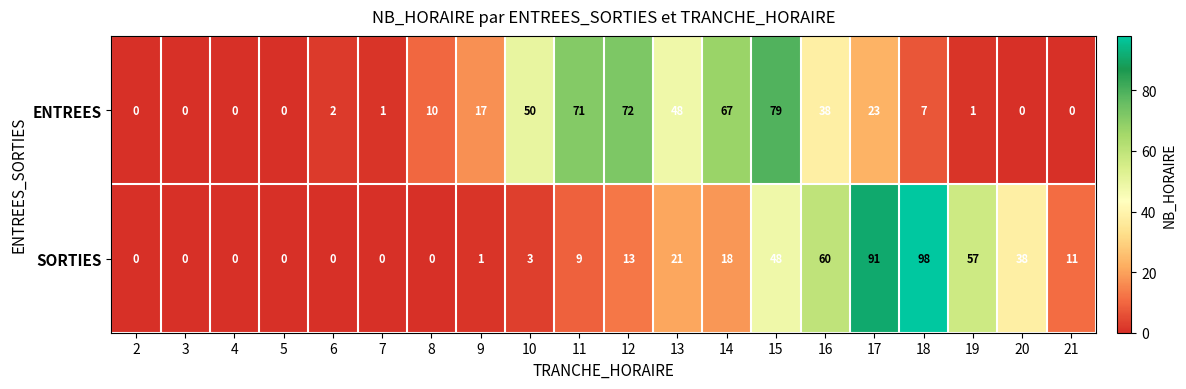

The value of ENTREES at 17 is 23. True or false?

True